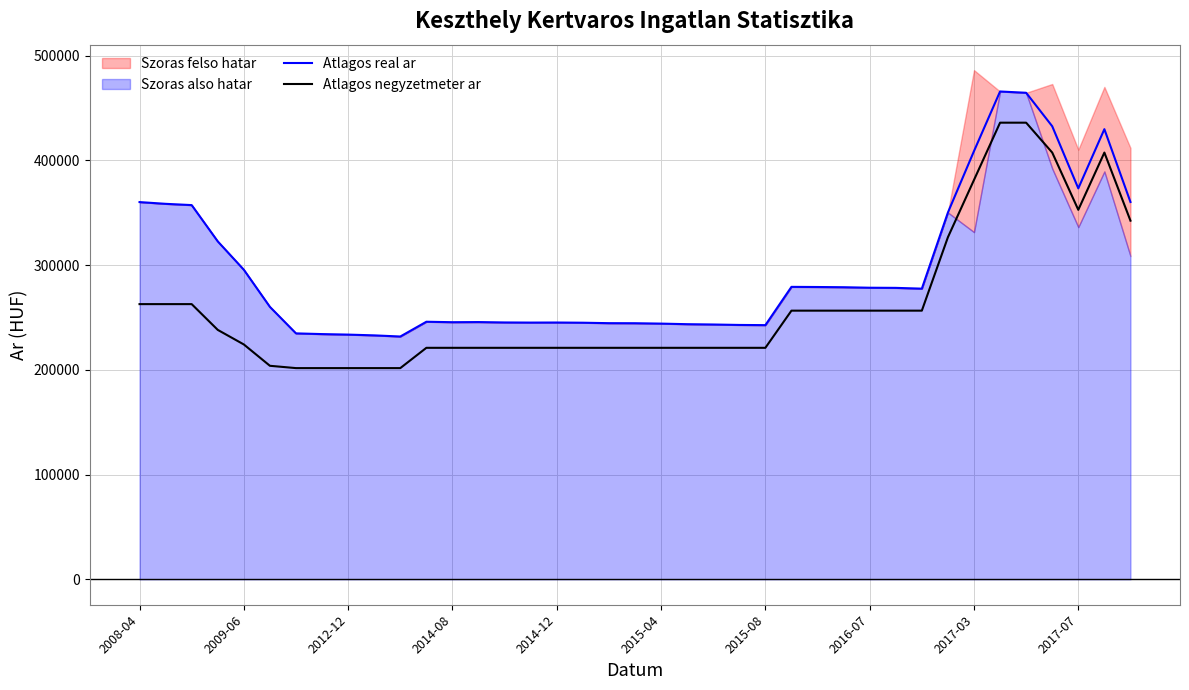

Reading right to left, extract all data points from this chart.

Atlagos real ar: 360204	429742	373223	432526	464489	465722	408789	350164	277477	278225	278361	278840	279046	279183	242647	242828	243251	243554	244101	244467	244528	244957	245141	245080	245202	245572	245449	245881	231783	232872	233604	234094	234772	260076	295521	322598	357251	358463	360129
Atlagos negyzetmeter ar: 342377	407405	352727	407405	435937	435937	381259	326582	256470	256470	256470	256470	256470	256470	220987	220987	220987	220987	220987	220987	220987	220987	220987	220987	220987	220987	220987	220987	201612	201612	201612	201612	201612	203829	224195	238103	262711	262711	262711